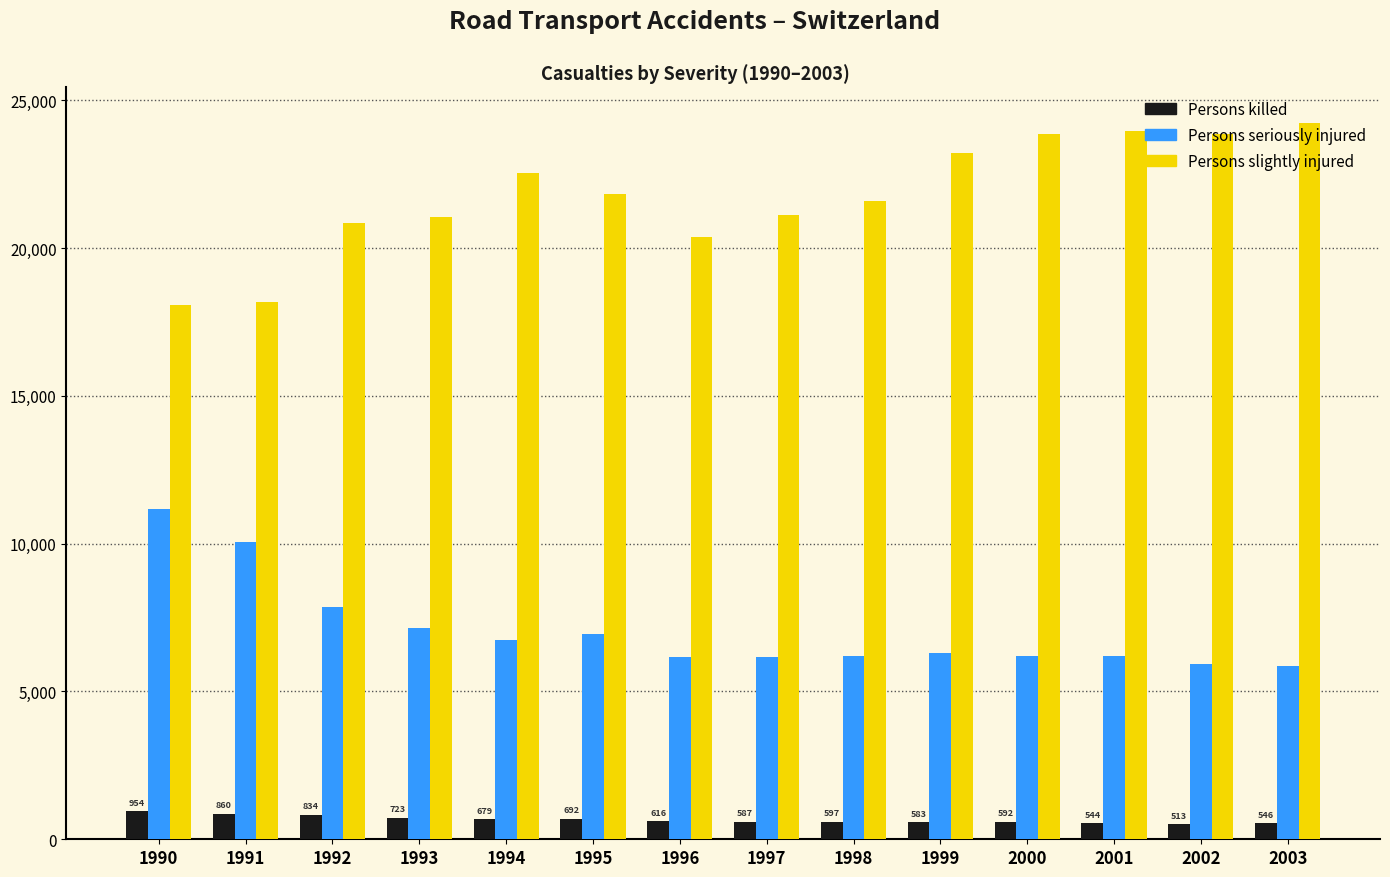

What is the spread (max minus min) of values at 1990?

17107